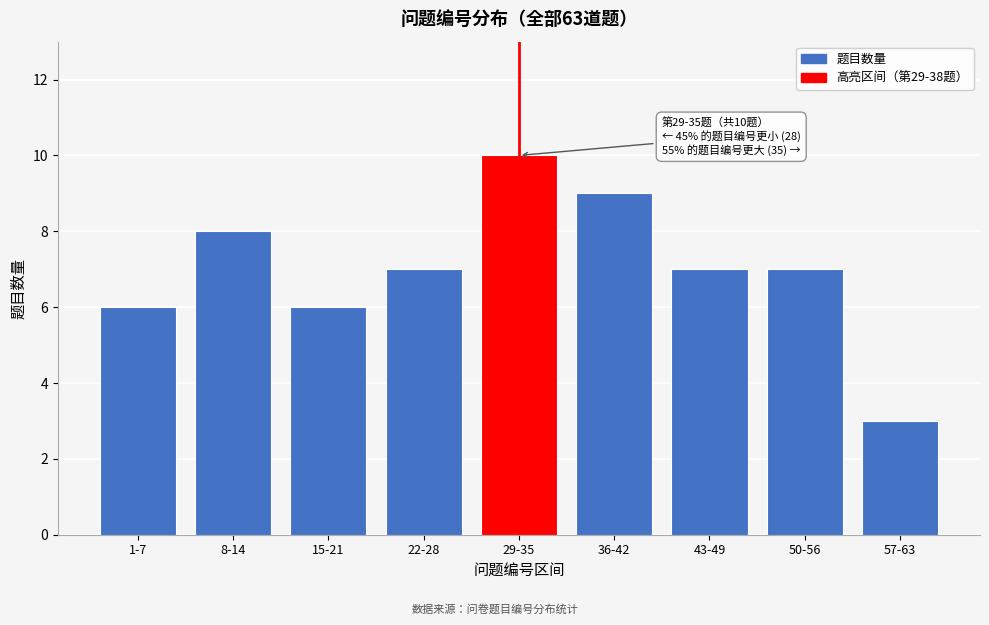

Reading left to right, list all the values displayed in this chart.

6	8	6	7	10	9	7	7	3